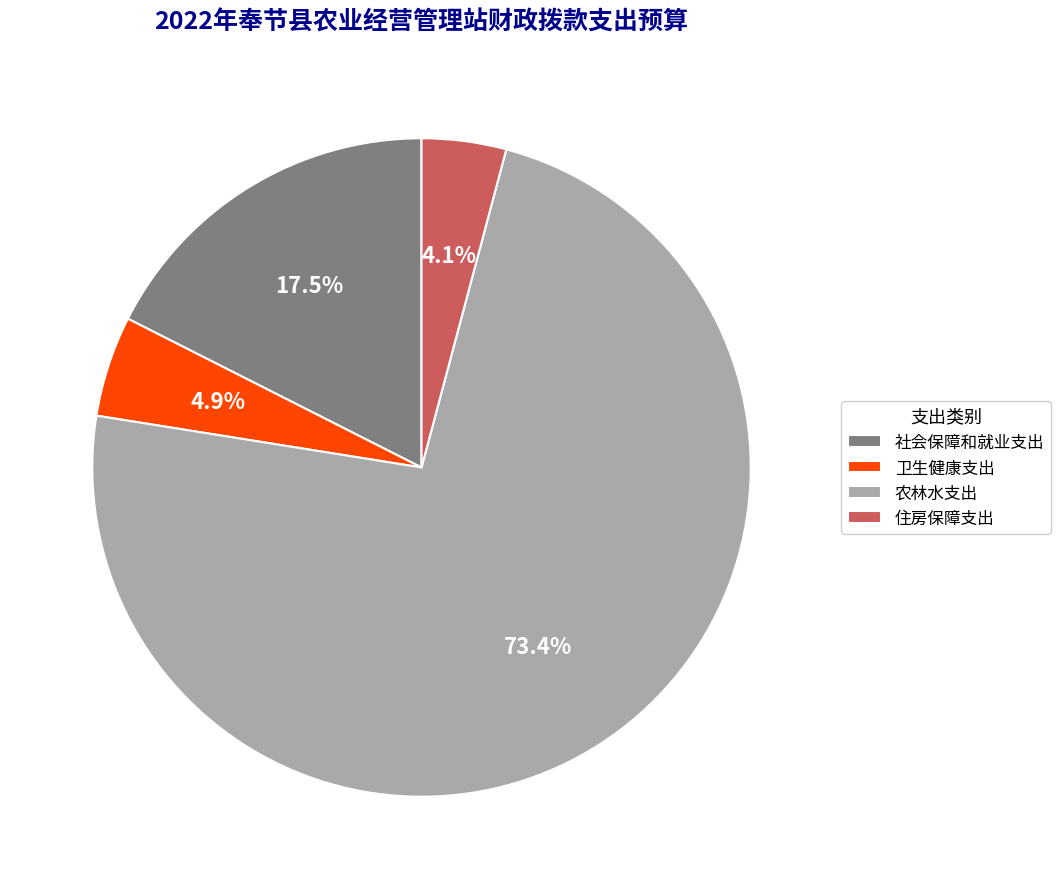

How many segments does this pie chart have?

4